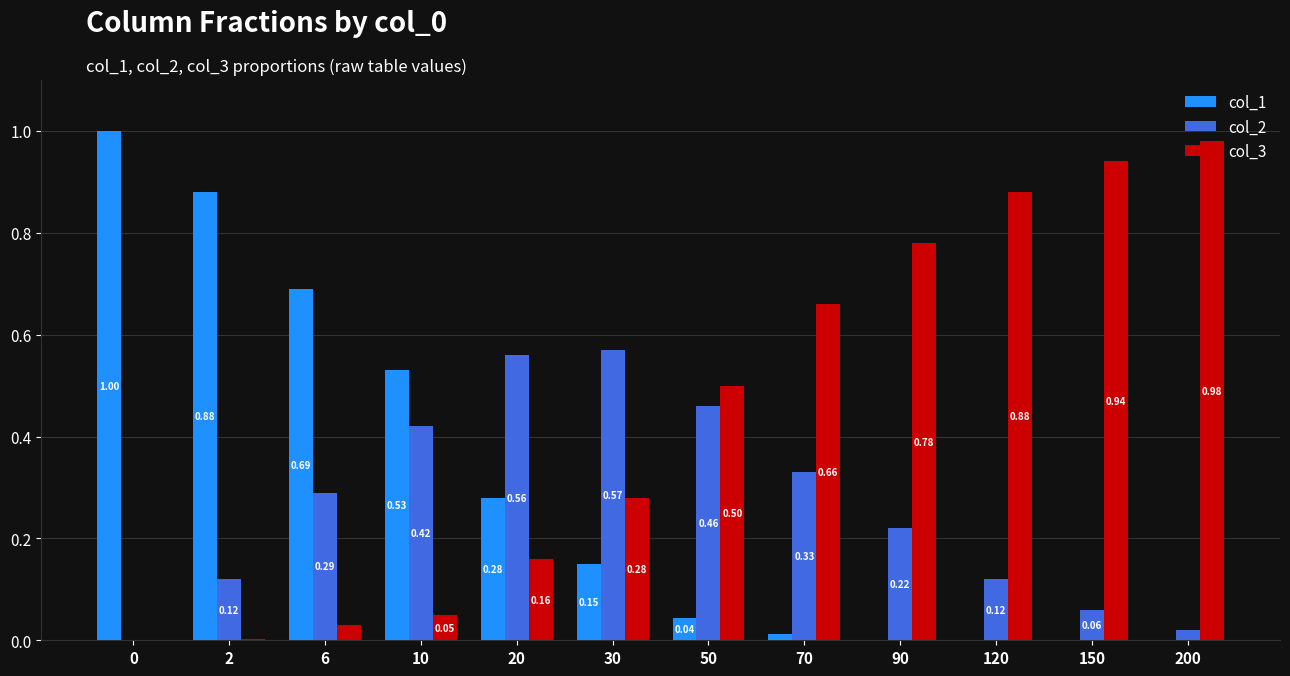

Count the number of categories in the chart.

12